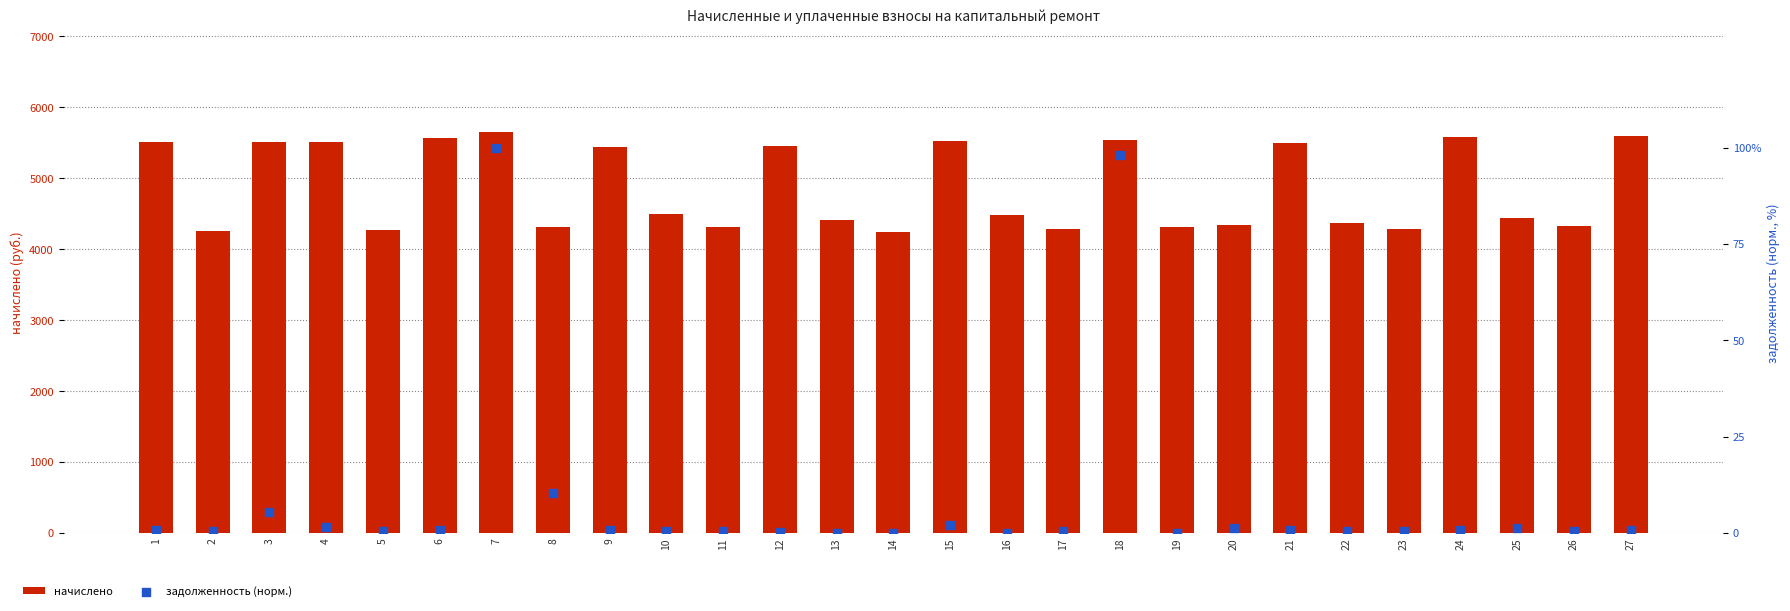

What is the total value across all series at 24?

5581.7